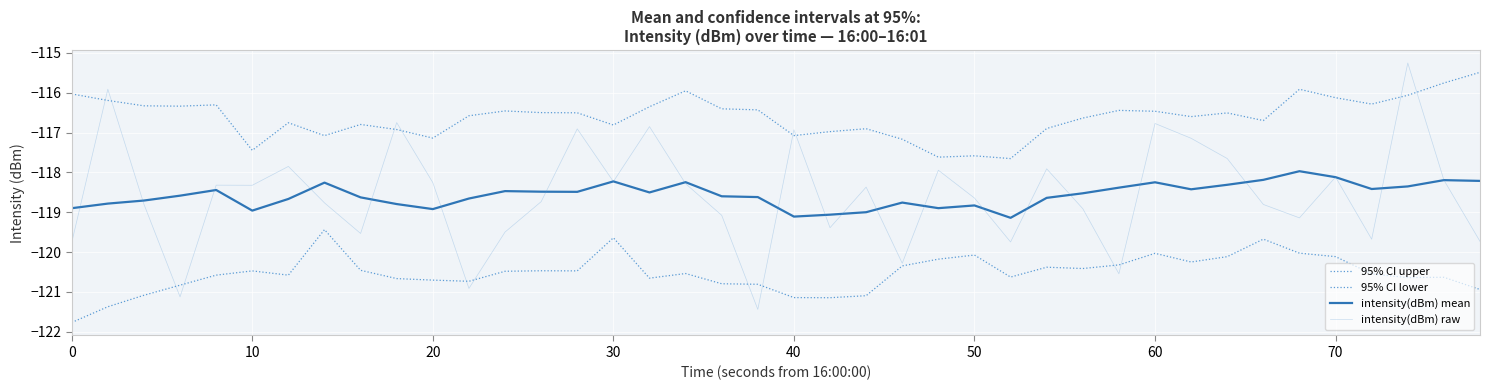

At how many categories does at least one series exceed -118?

40